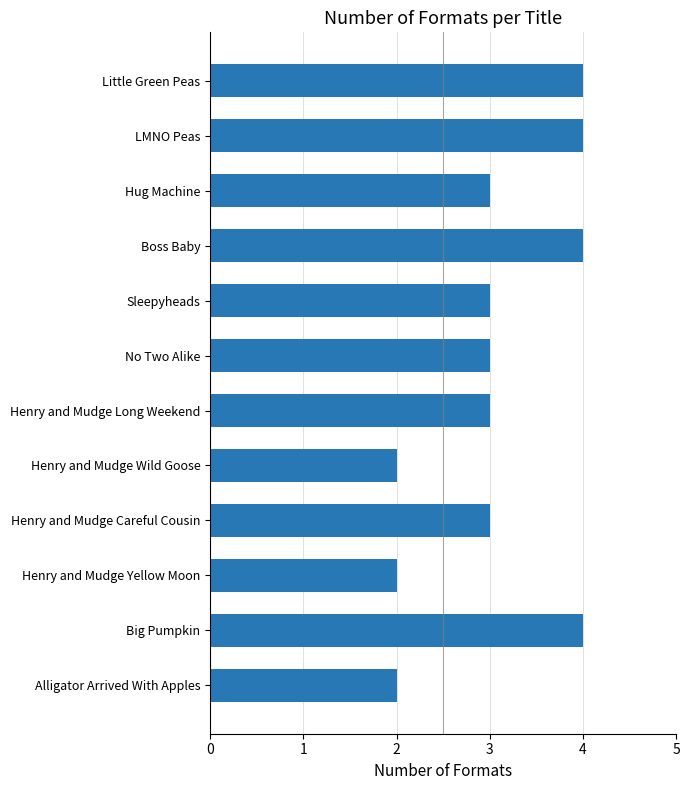

Count the values in the range 3 to 4.

9